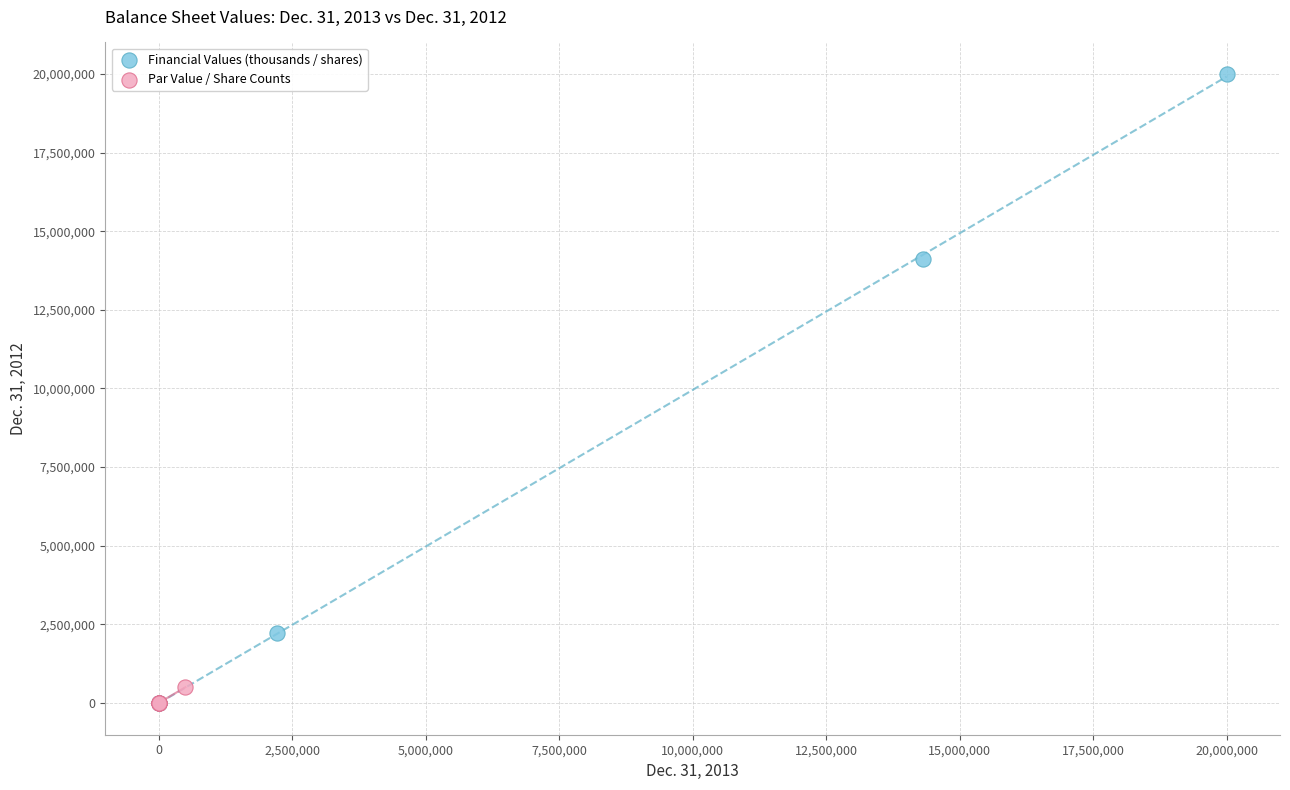

Which series contains the highest Y value?

Financial Values (thousands / shares)